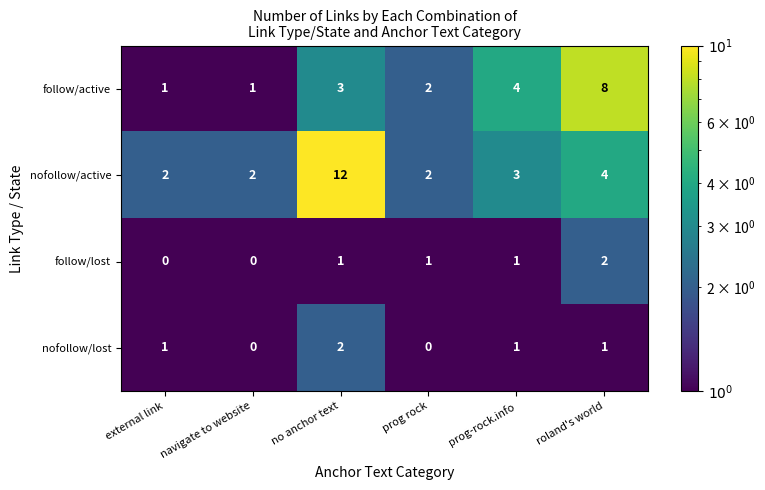

Where does the nofollow/active series first go above 3?

no anchor text